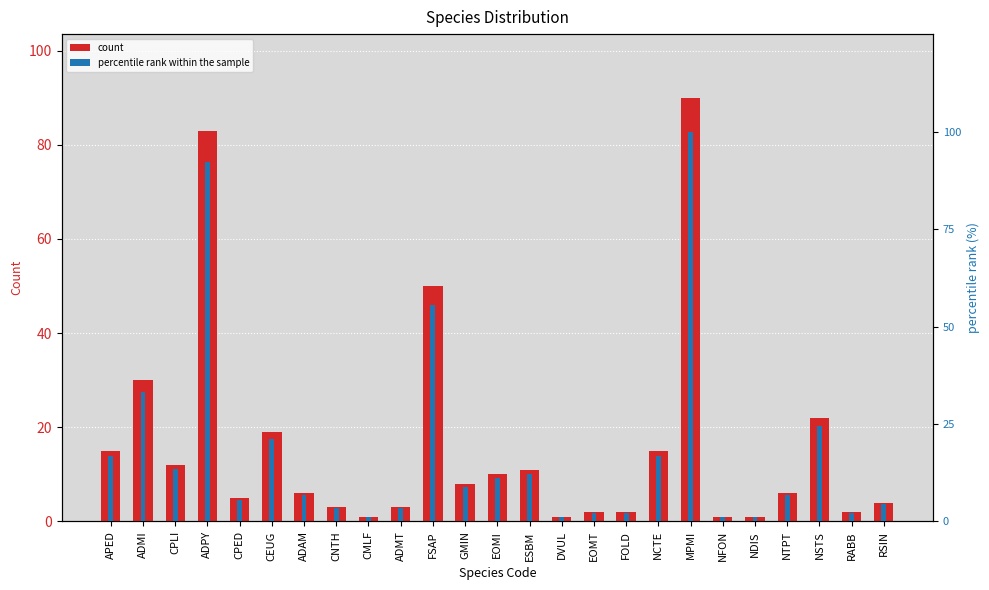

What is the value of the percentile rank within the sample bar at the 13th from the left?

11.1